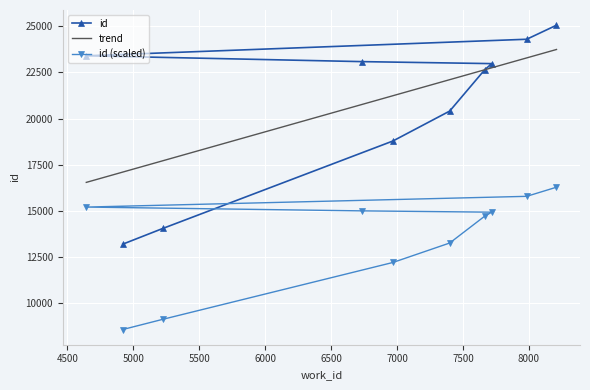

What value does the trend series have at 5000?

17716.6